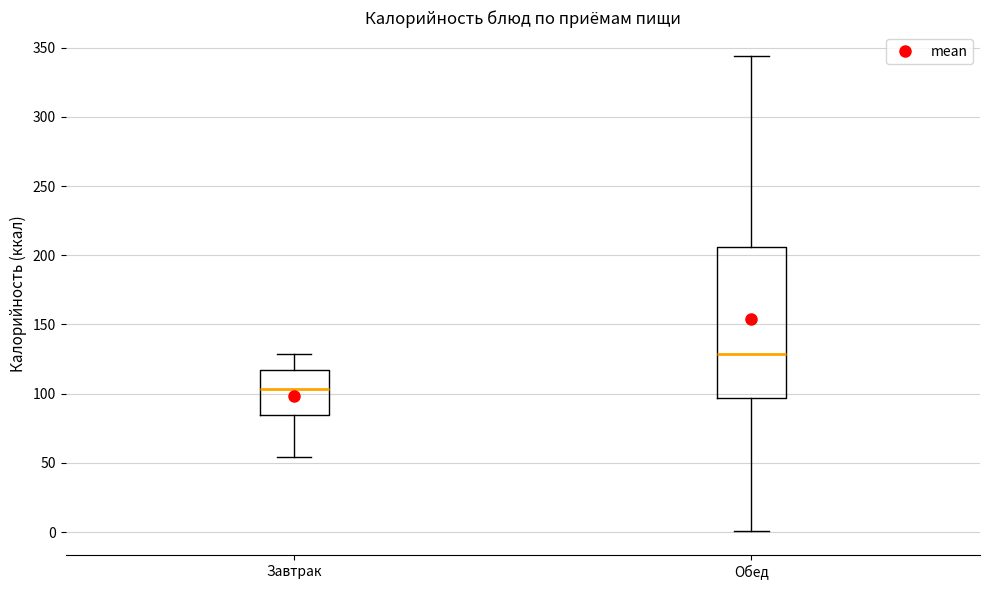

Where is the lower edge of the box for Завтрак on the y-axis? The values are not printed on the chart, so give them approximately, as read against the axis.

85